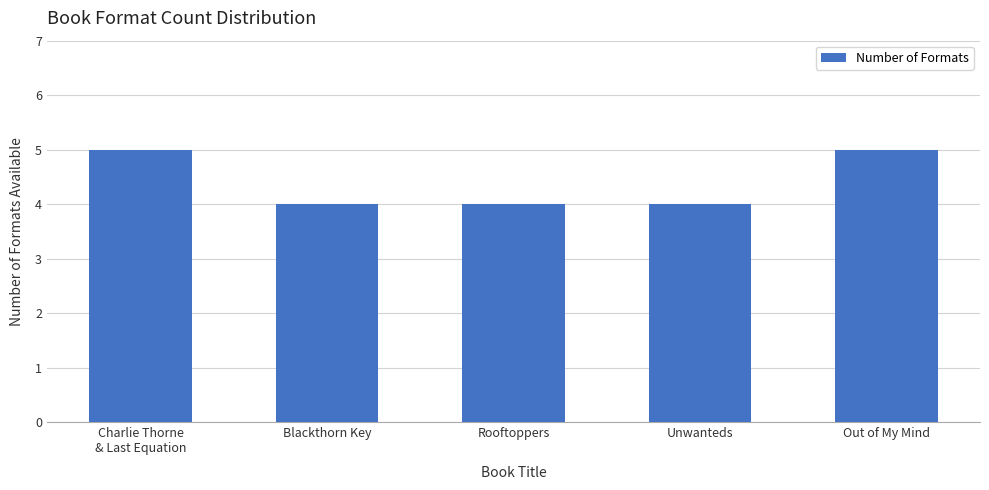

What position from the right is Out of My Mind?

1